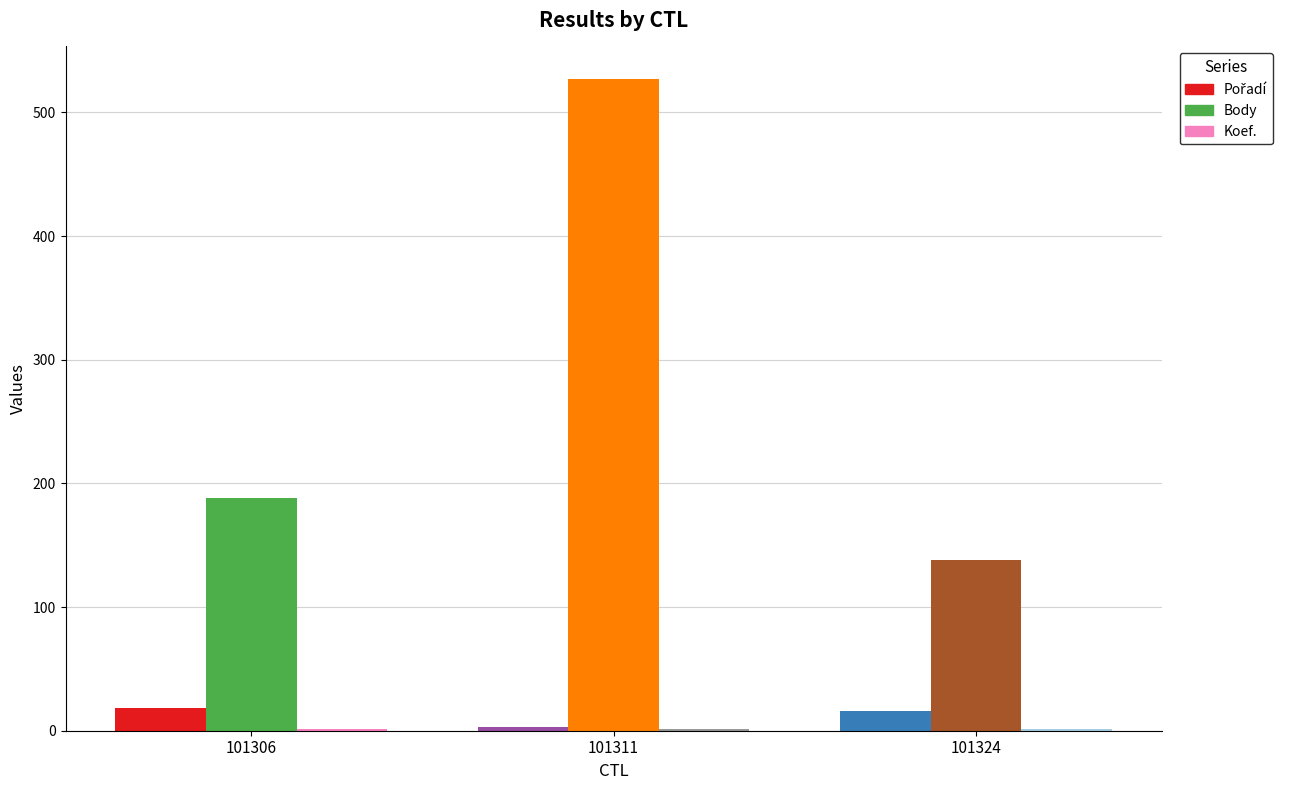

What is the value of the Koef. bar at the 3rd from the left?

1